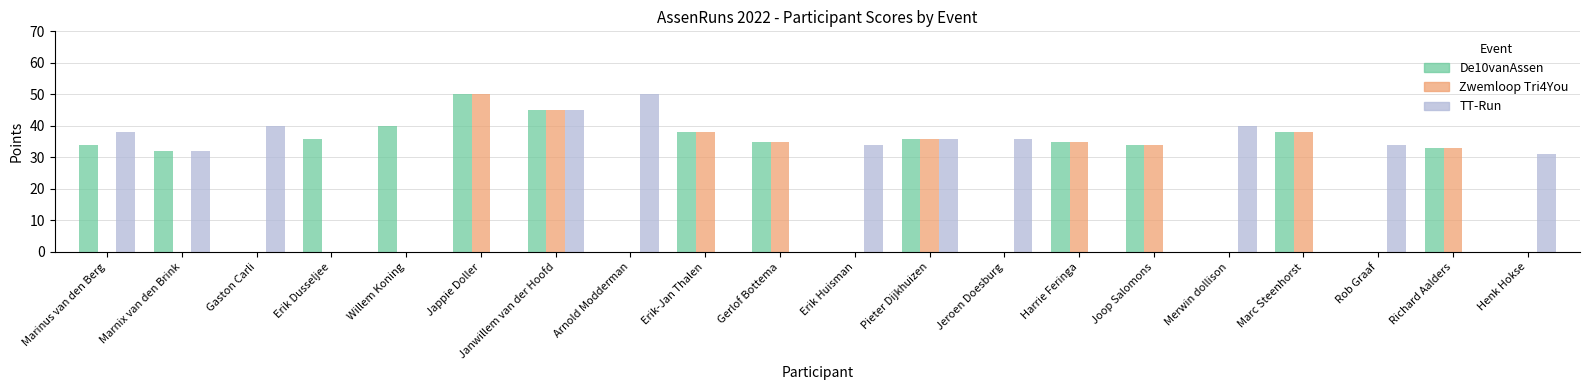

What is the sum of all Zwemloop Tri4You values?

344